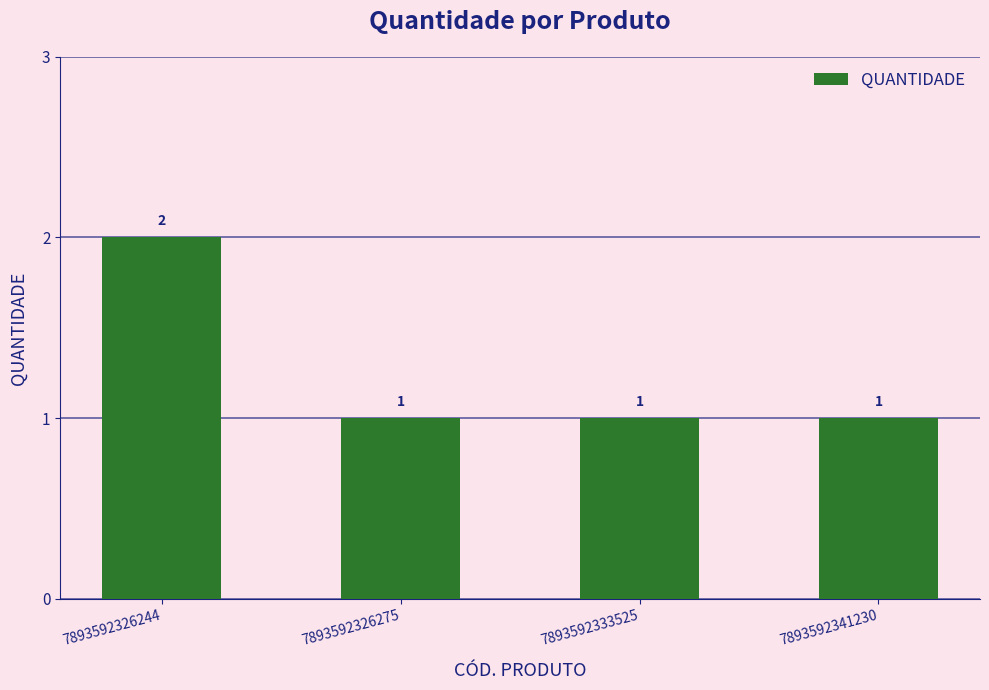

The value at 7893592341230 is 1. True or false?

True